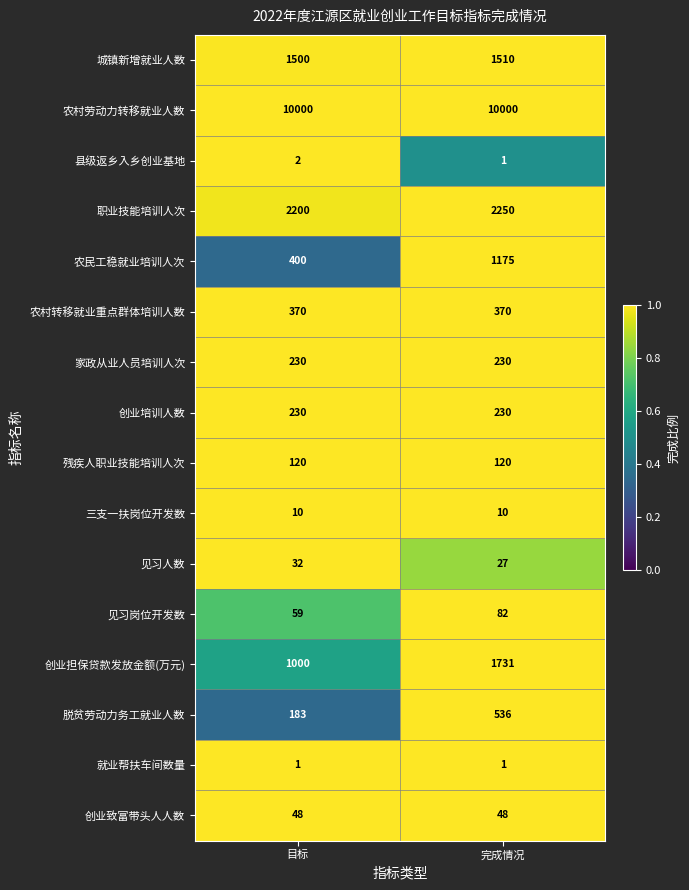

What is the difference between the highest and lowest values at 完成情况?

9999